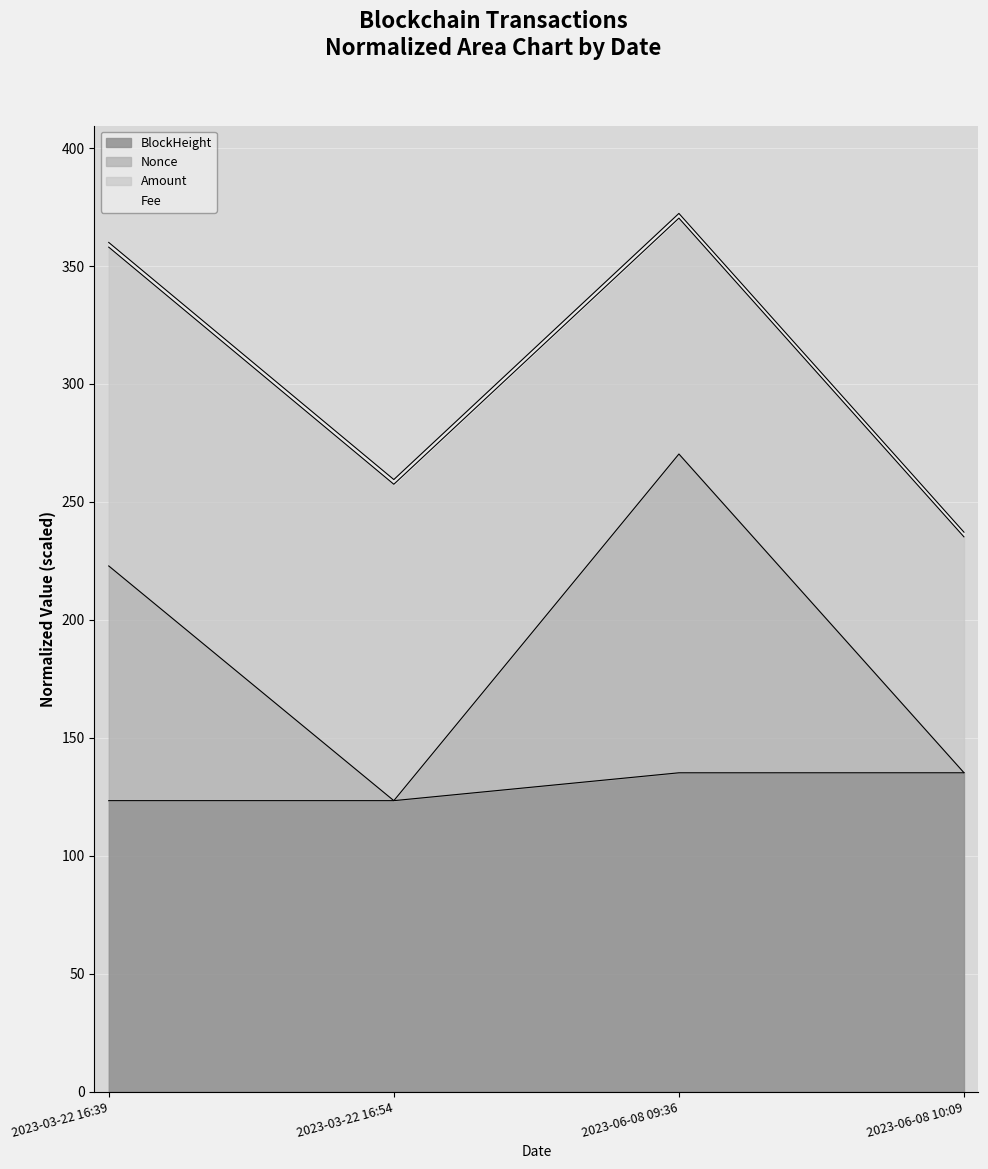

At which category is the sum across all series the highest?

2023-06-08 09:36